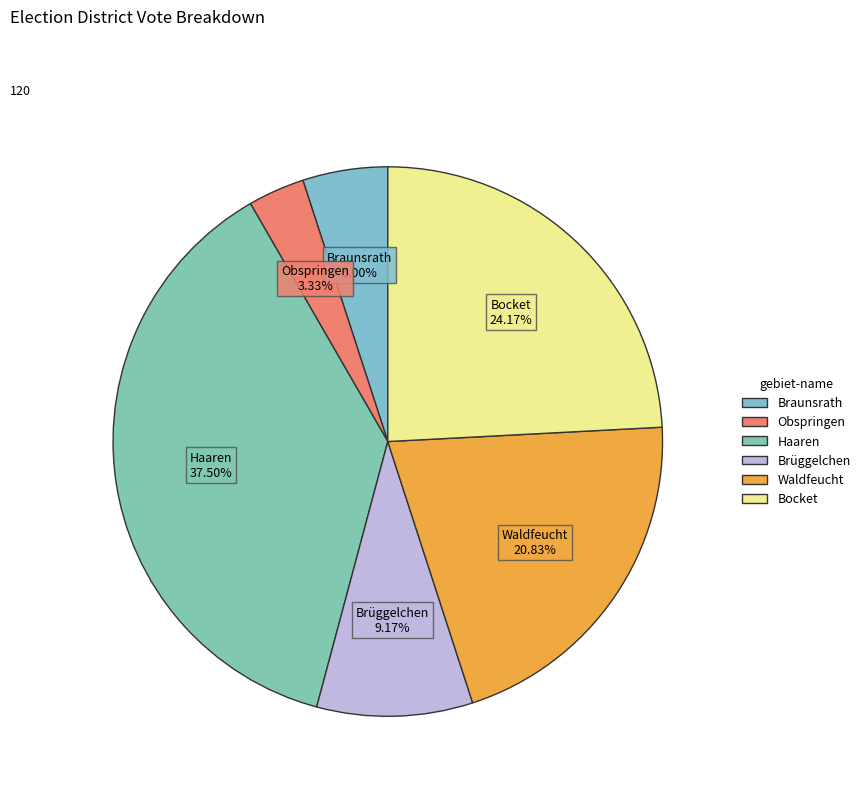

To the nearest percent, what is the difference between the largest and smallest slice percentages?

34%